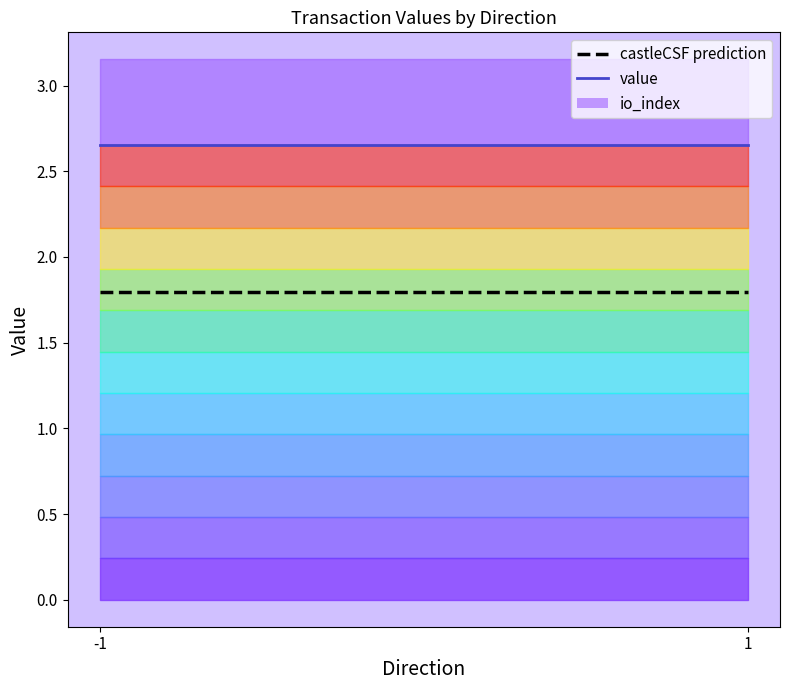

Which has a higher value, 1 or -1?

1